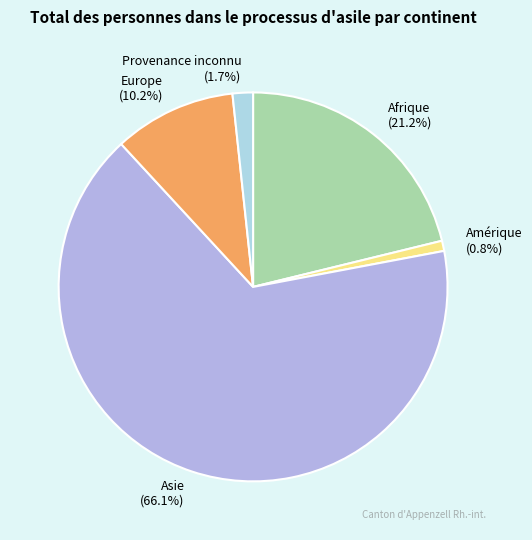

To the nearest percent, what is the combined percentage of Amérique and Europe?

11%